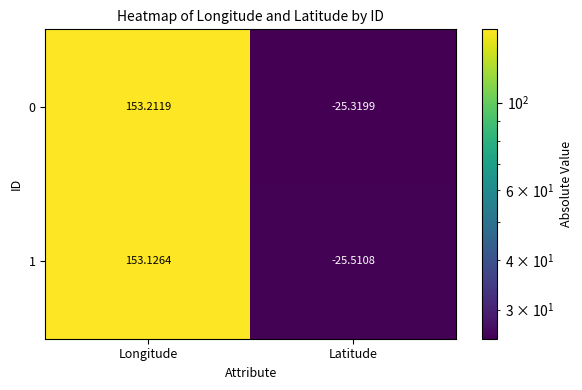

At Longitude, list the series in order from smallest to largest.

1, 0